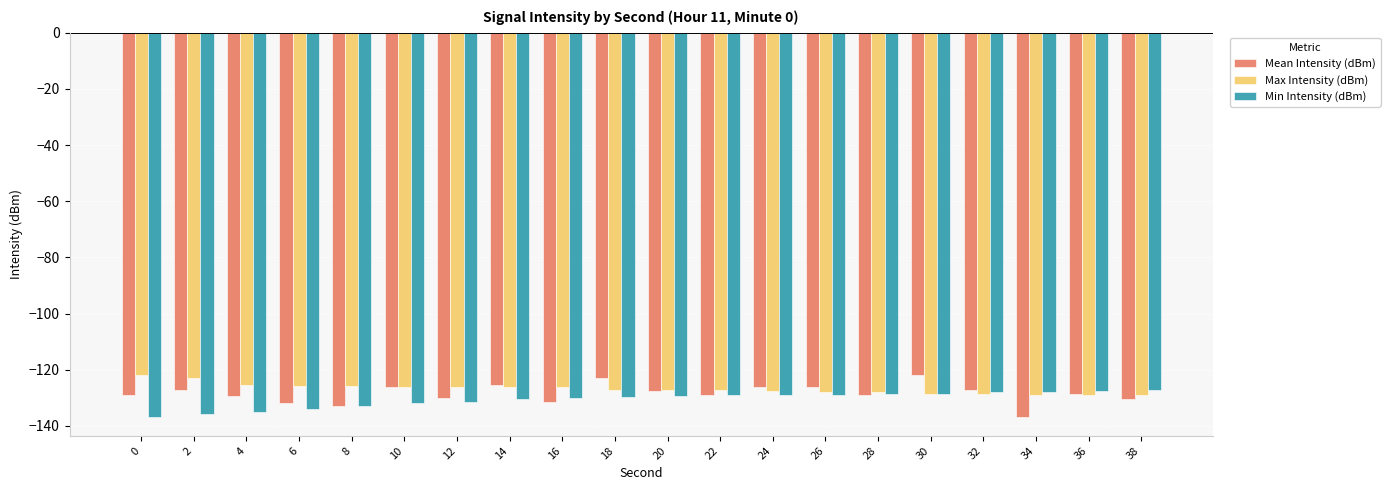

What are all the series names shown in the legend?

Mean Intensity (dBm), Max Intensity (dBm), Min Intensity (dBm)